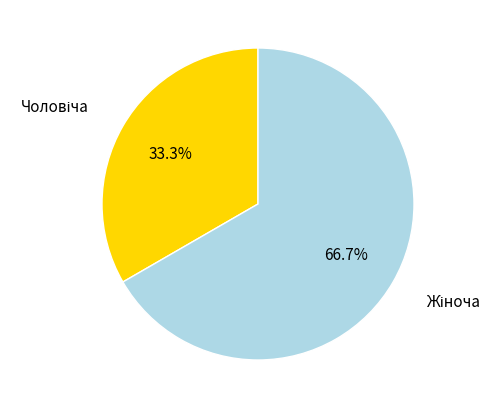

Is there any slice that represents more than half of the pie?

Yes